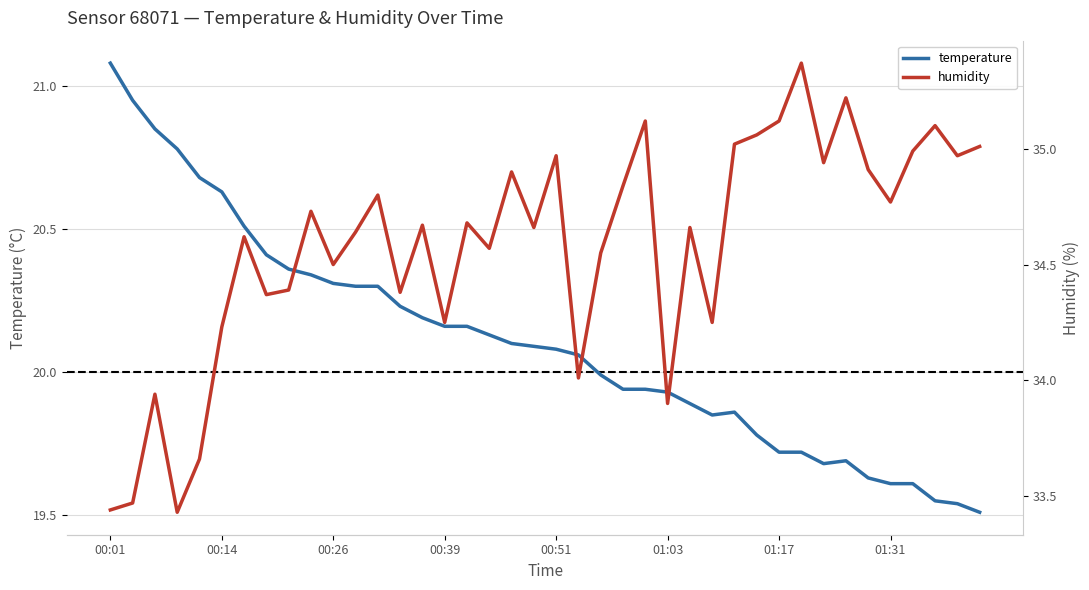

True or false: temperature and humidity intersect in this chart.

False